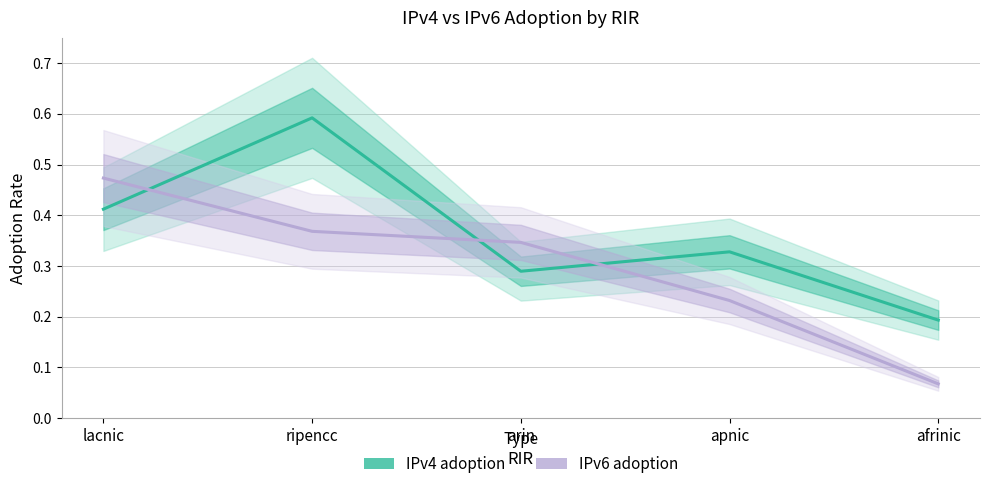

True or false: IPv6 adoption has a value of 0.3 at apnic.

False